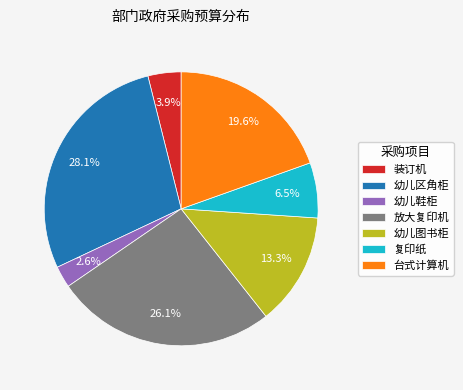

Rank the categories by value from lowest to highest.

幼儿鞋柜, 装订机, 复印纸, 幼儿图书柜, 台式计算机, 放大复印机, 幼儿区角柜